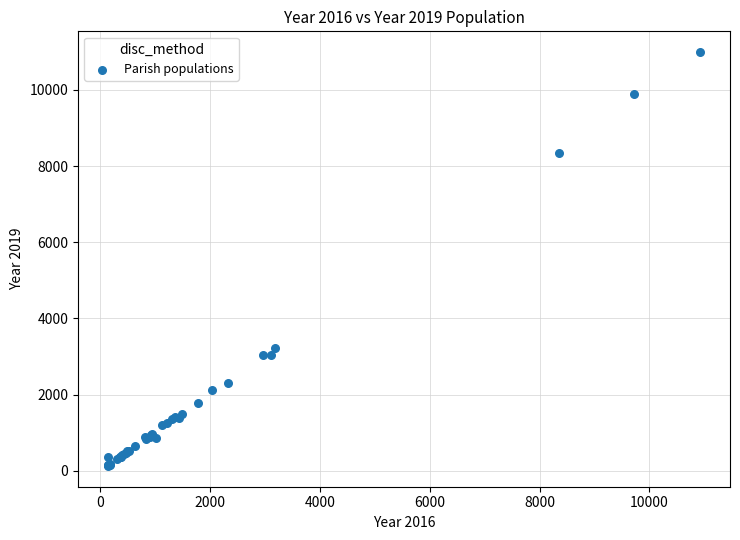

What Y value in the scatter plot is closest to 5559?

3233